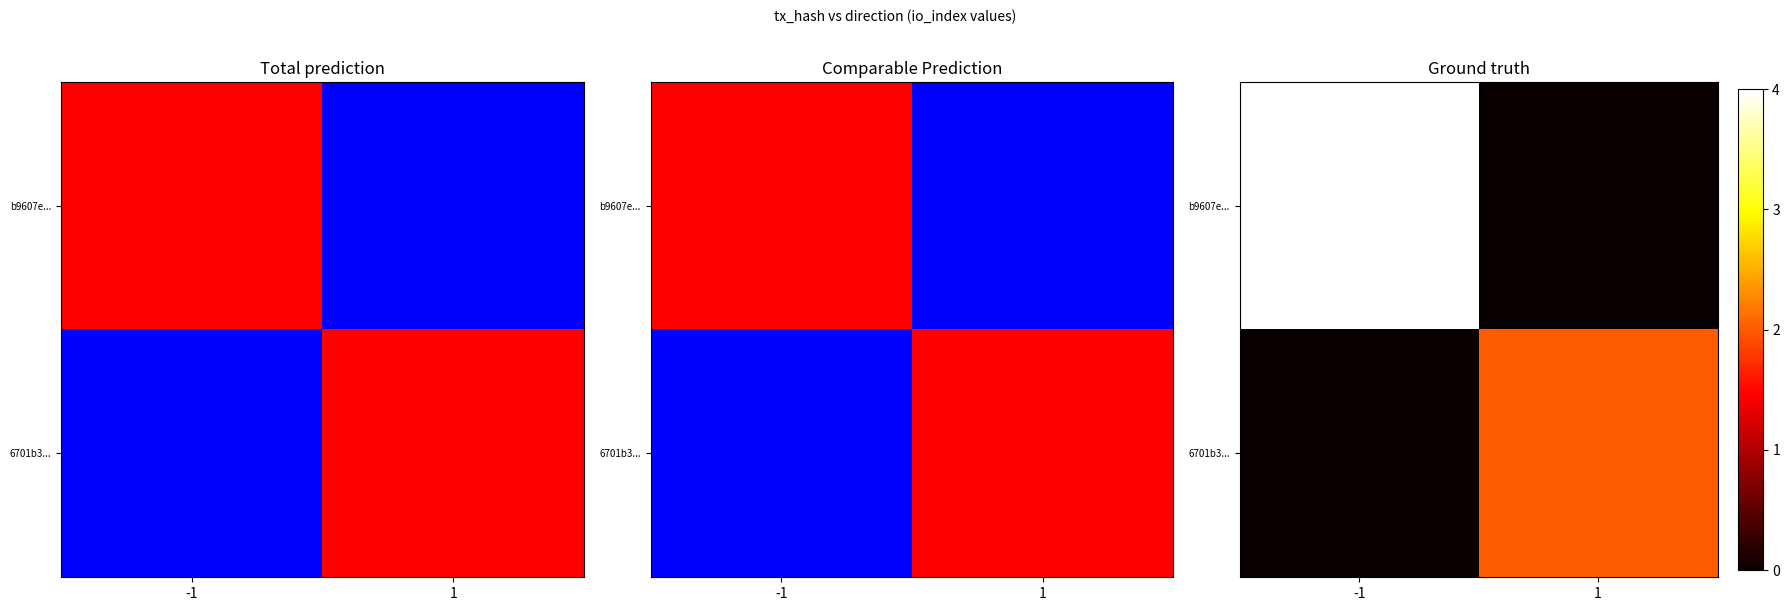

Which label corresponds to the smallest value in the chart?

1